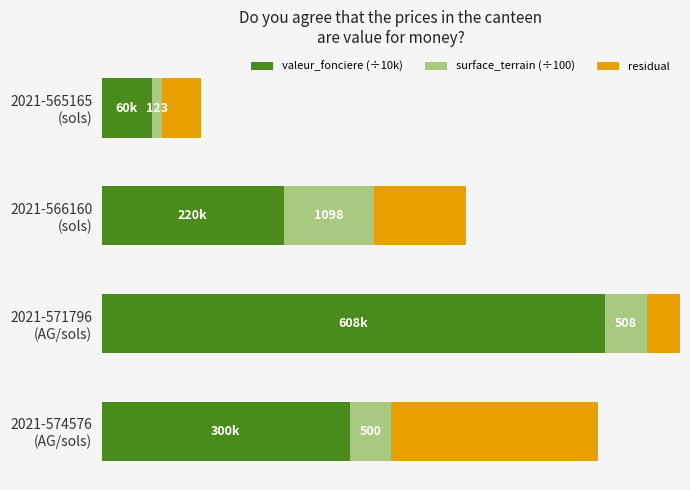

Rank the series by their maximum value, from highest to lowest.

valeur_fonciere (÷10k), residual, surface_terrain (÷100)